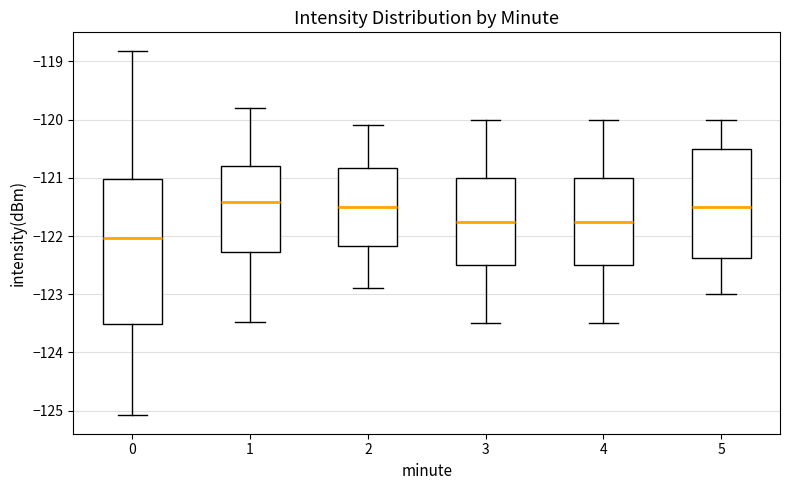

Reading left to right, transcribe this box plot: for each box, give where its median line is, the range the box spans, and where its two whiskers end, as read against the y-axis. The values are not printed on the chart, so give them approximately, as read against the axis.

0: median -122.0, box -123.5 to -121.0, whiskers -125.1 to -118.8
1: median -121.4, box -122.3 to -120.8, whiskers -123.5 to -119.8
2: median -121.5, box -122.2 to -120.8, whiskers -122.9 to -120.1
3: median -121.7, box -122.5 to -121.0, whiskers -123.5 to -120.0
4: median -121.7, box -122.5 to -121.0, whiskers -123.5 to -120.0
5: median -121.5, box -122.4 to -120.5, whiskers -123.0 to -120.0